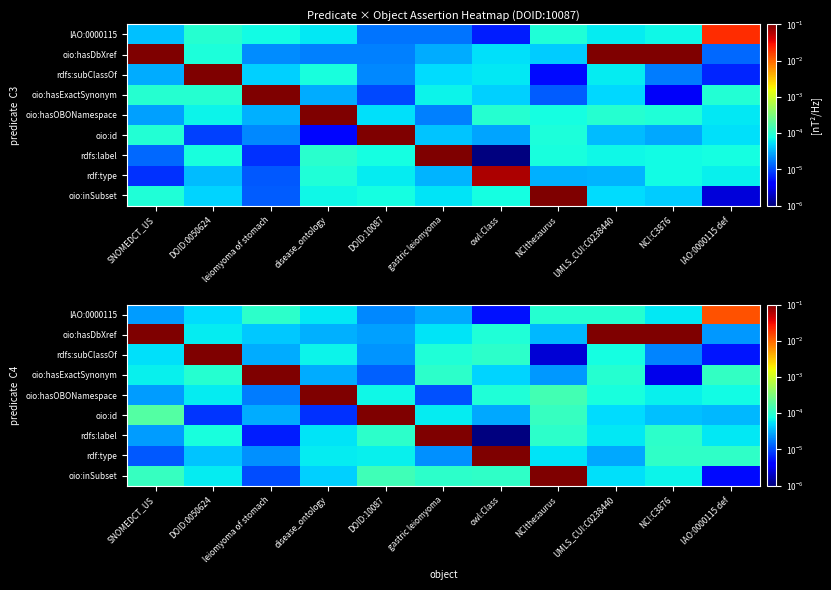

True or false: oio:hasExactSynonym has a value of 0.0 at NCIthesaurus.

False